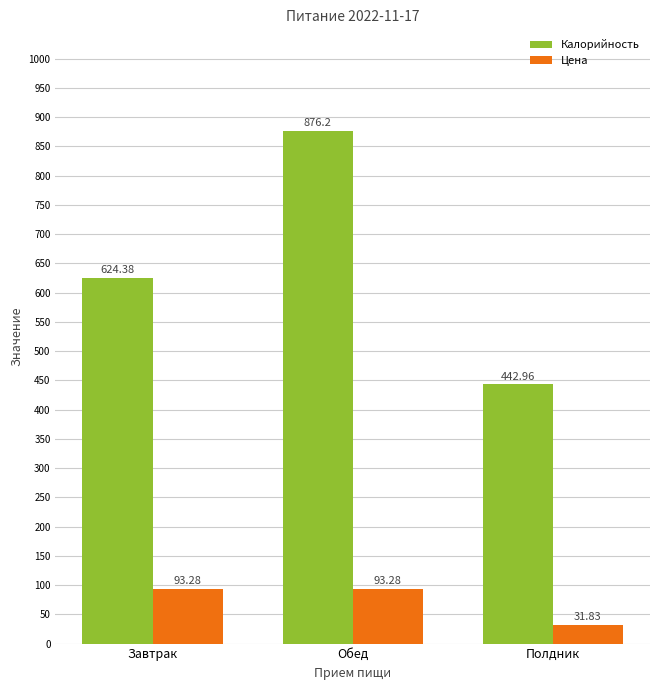

At which category is the sum across all series the highest?

Обед